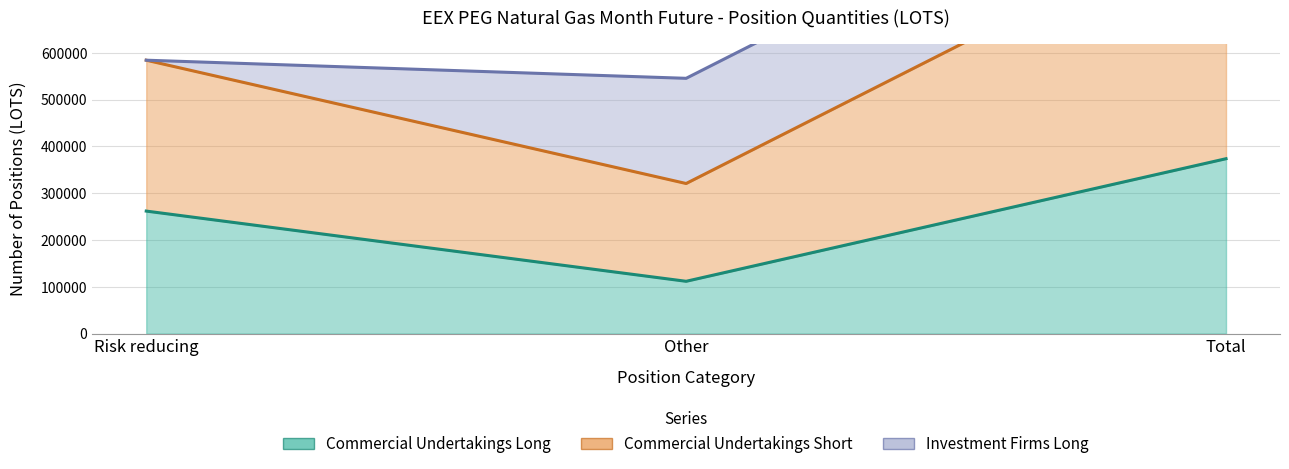

At which category is the sum across all series the highest?

Total